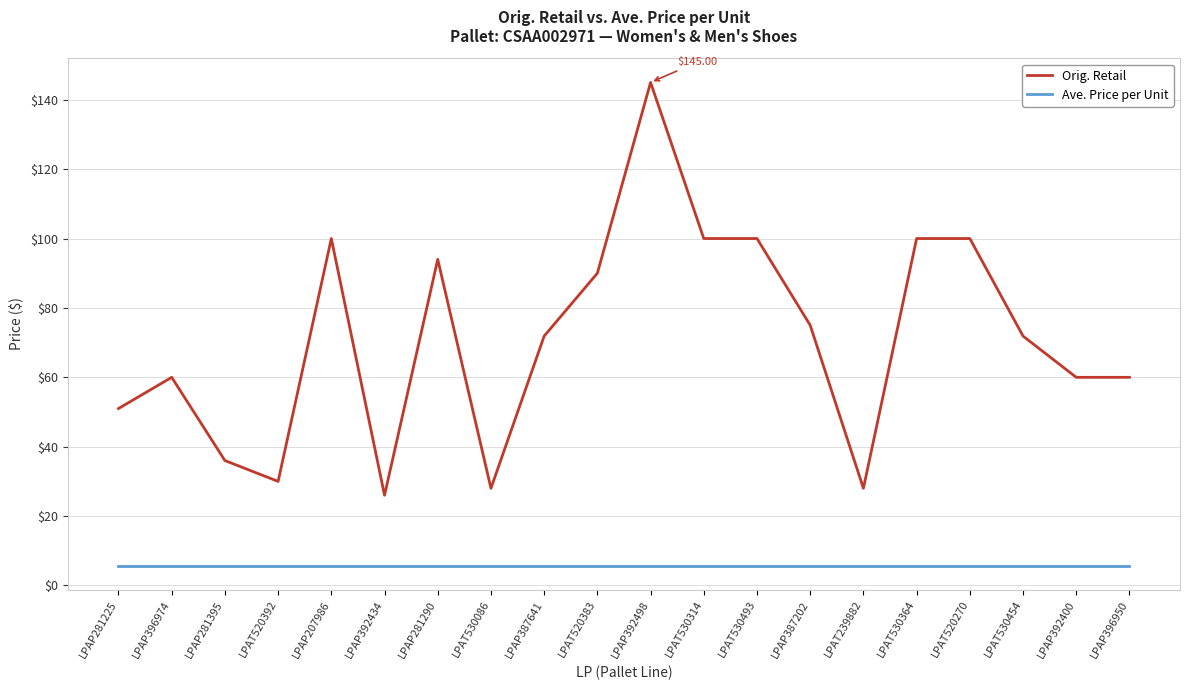

Which series has the largest total across all categories?

Orig. Retail